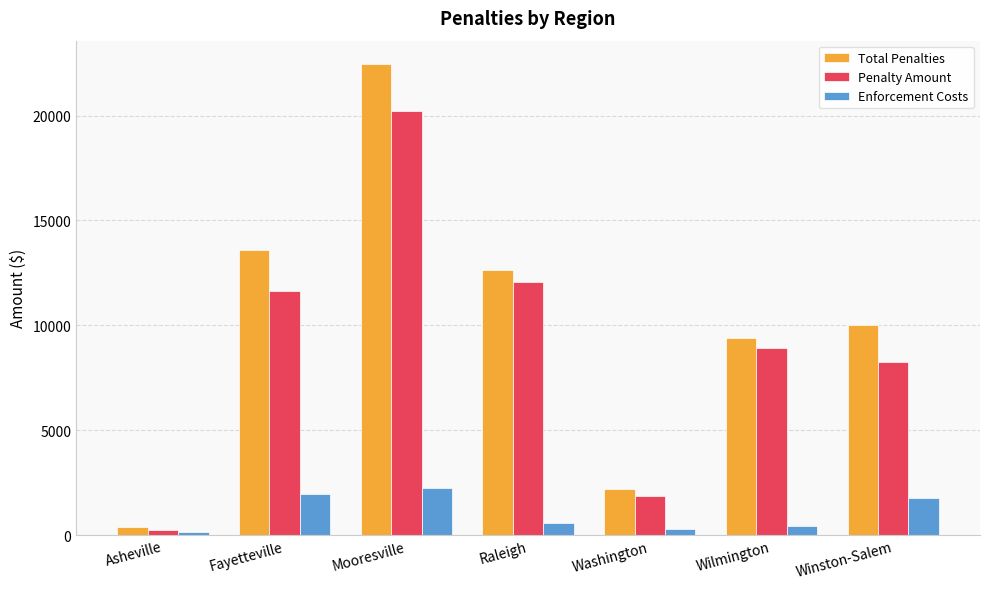

At how many categories does at least one series exceed 8264?

5